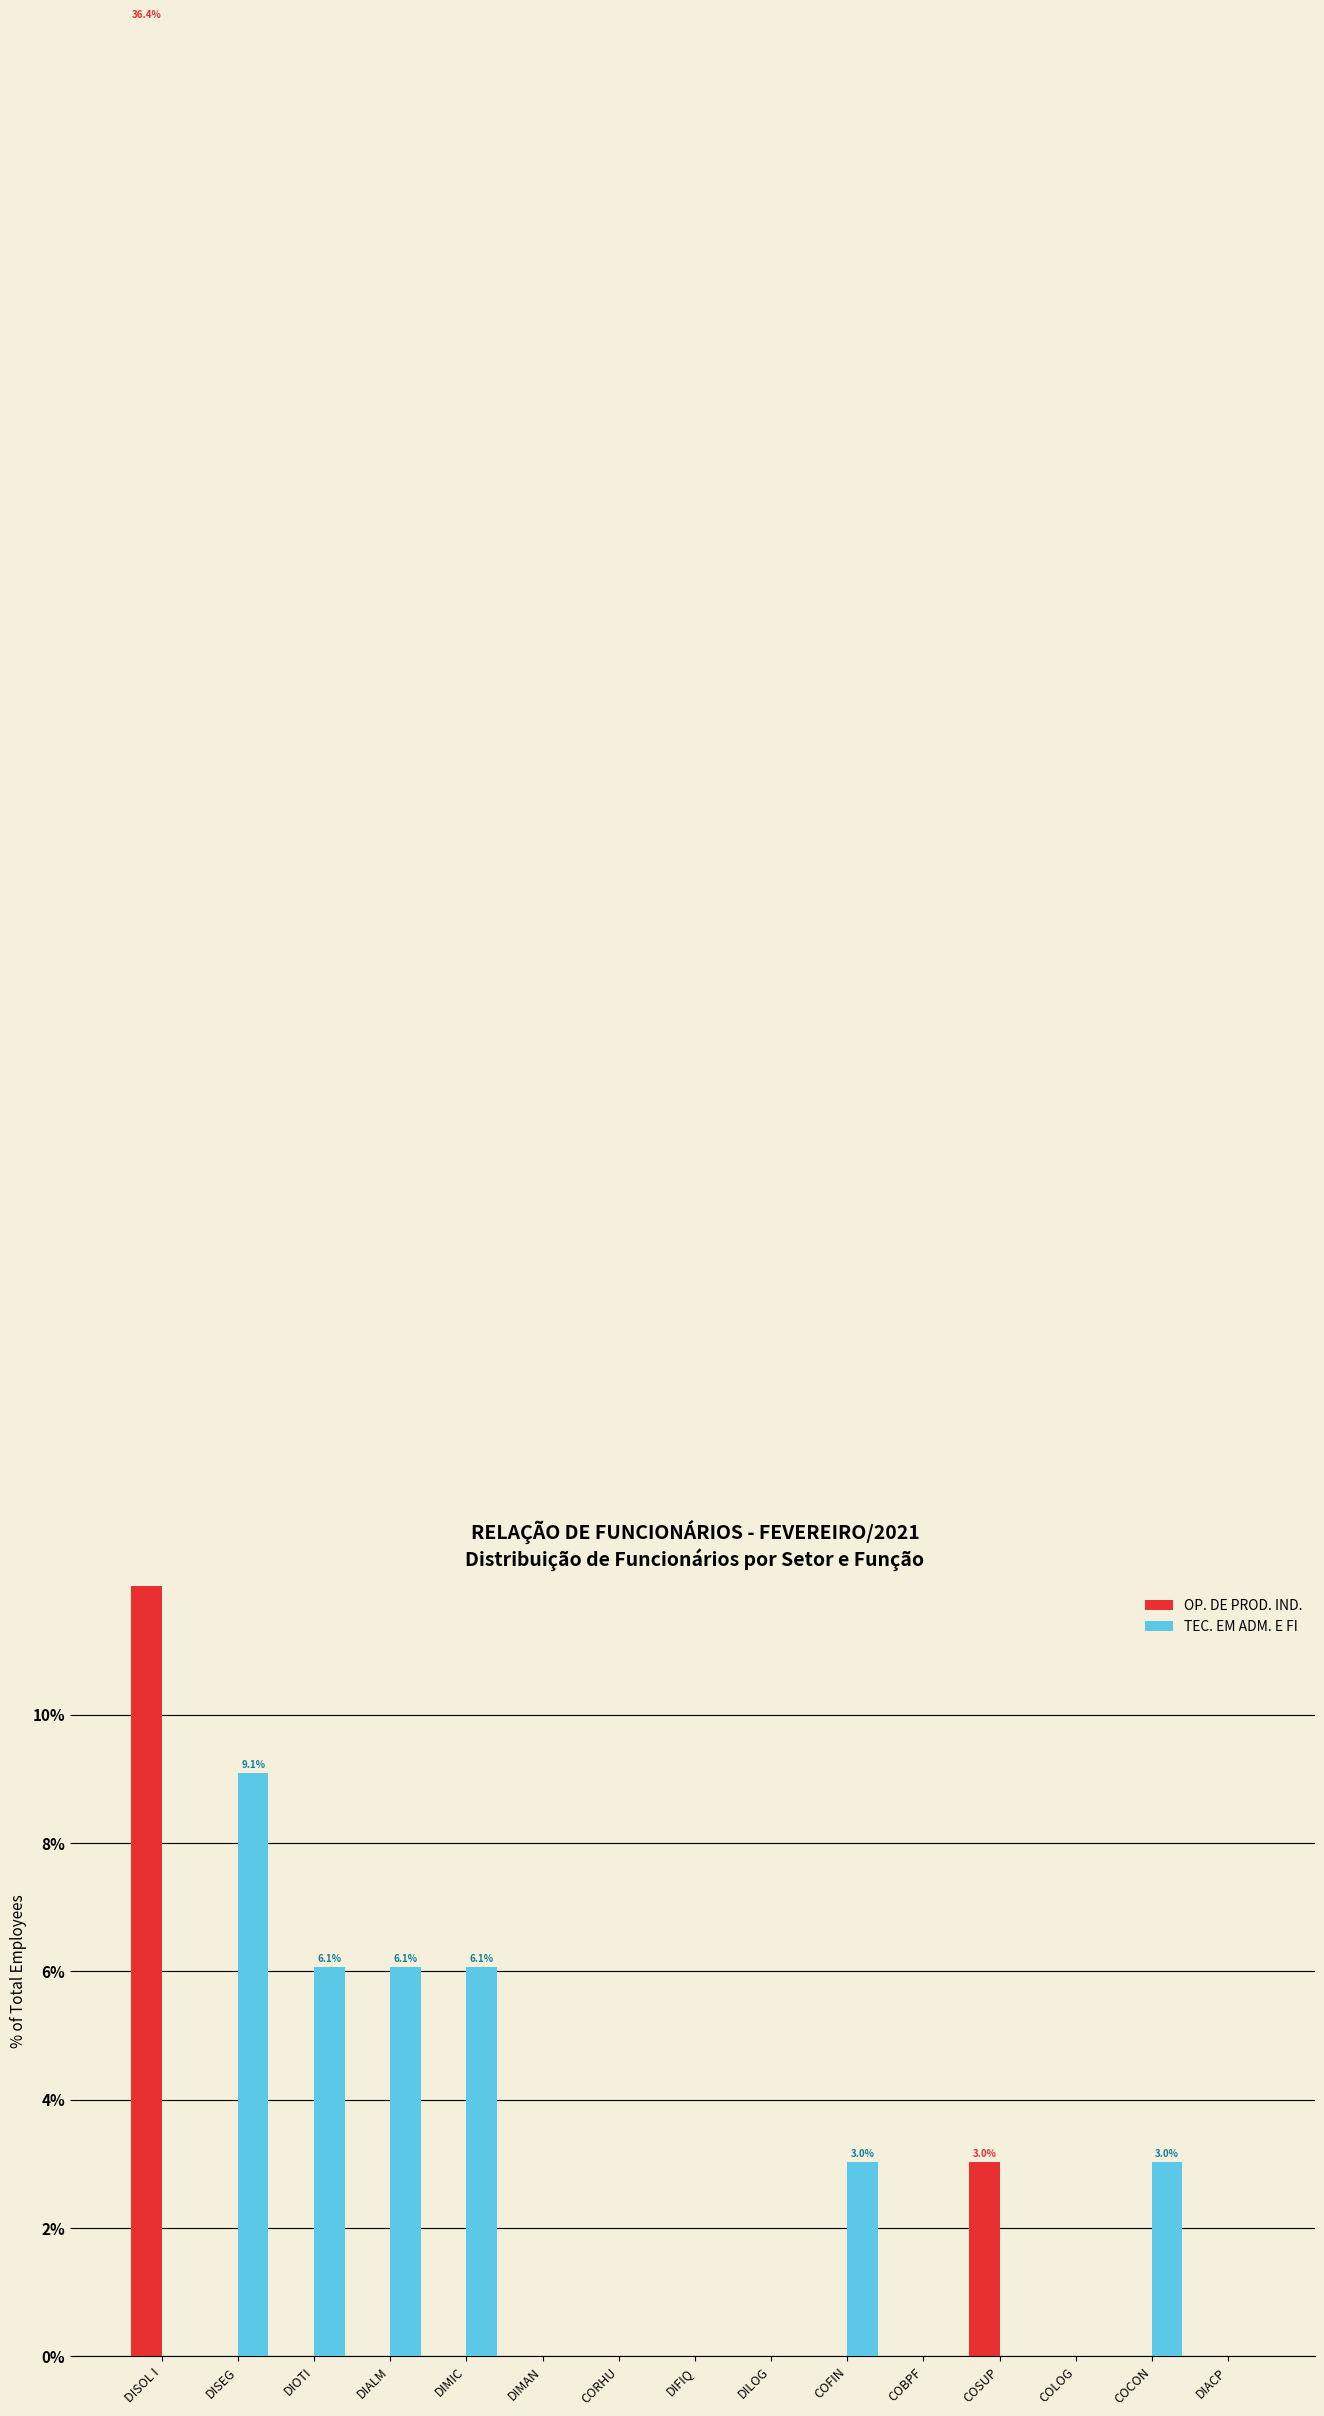

How many positive values does the TEC. EM ADM. E FI series have?

6